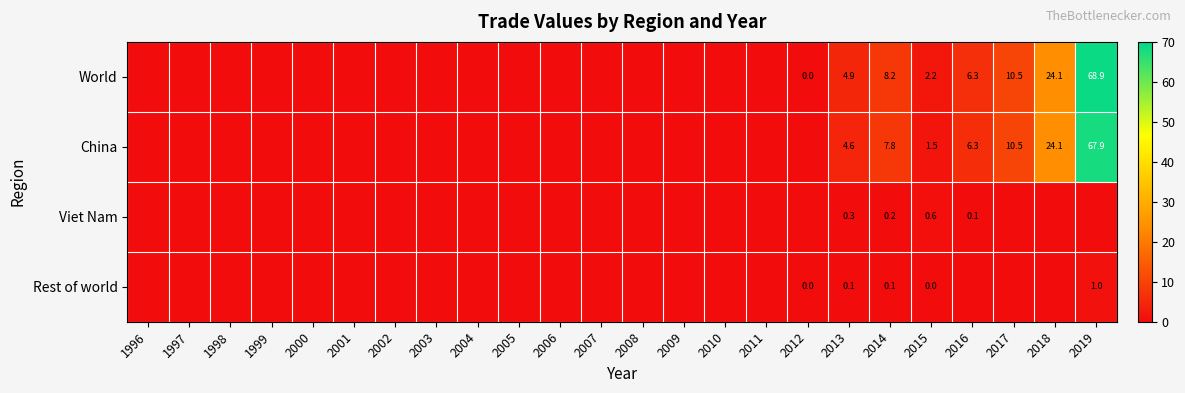

The World series shows 68.9 at 2019. True or false?

True